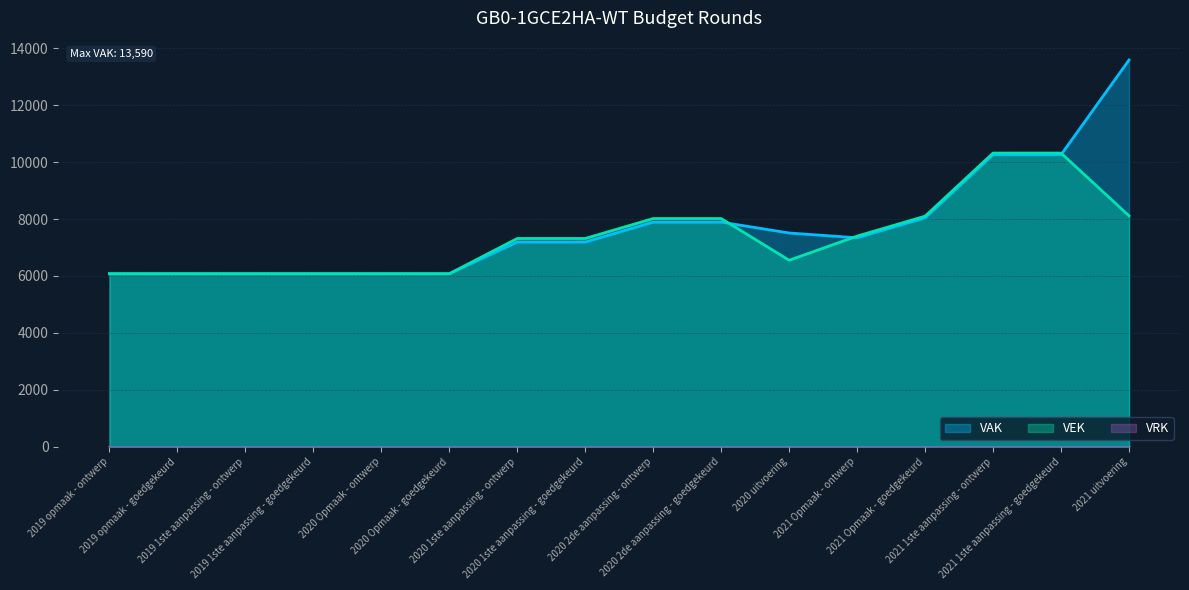

What is the sum of all VAK values?

123646